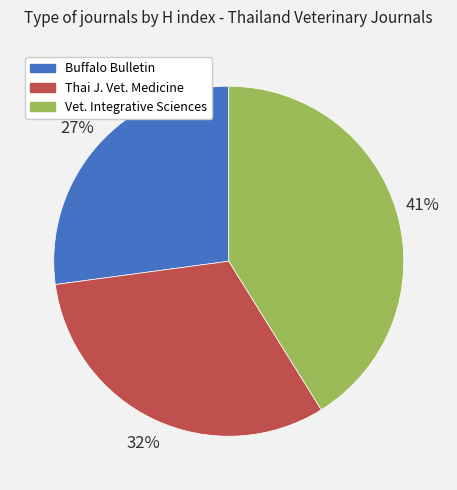

Rank the categories by value from highest to lowest.

Vet. Integrative Sciences, Thai J. Vet. Medicine, Buffalo Bulletin